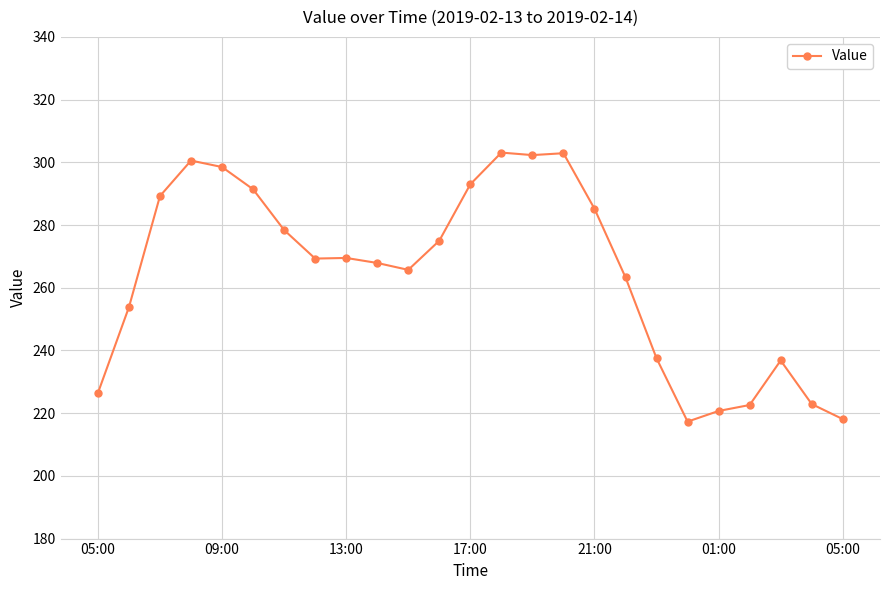

What is the sum of all values?

6611.4